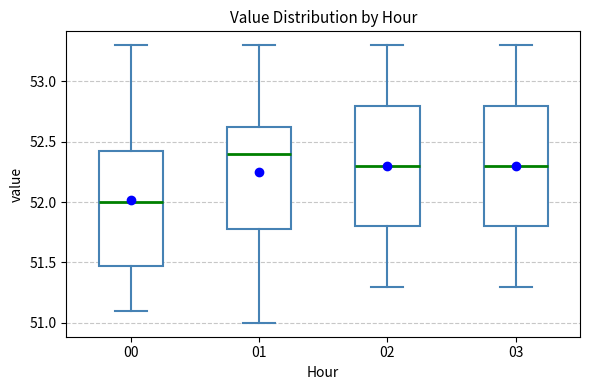

Reading left to right, transcribe this box plot: for each box, give where its median line is, the range the box spans, and where its two whiskers end, as read against the y-axis. The values are not printed on the chart, so give them approximately, as read against the axis.

00: median 52.00, box 51.50 to 52.45, whiskers 51.10 to 53.30
01: median 52.40, box 51.80 to 52.65, whiskers 51.00 to 53.30
02: median 52.30, box 51.80 to 52.80, whiskers 51.30 to 53.30
03: median 52.30, box 51.80 to 52.80, whiskers 51.30 to 53.30